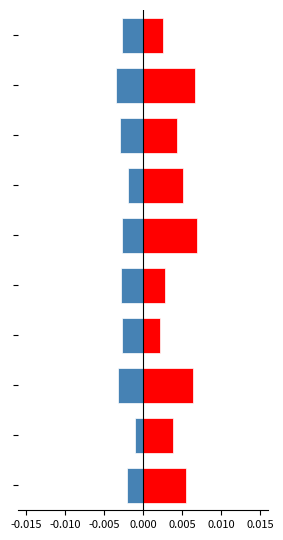

What are all the series names shown in the legend?

positive, negative